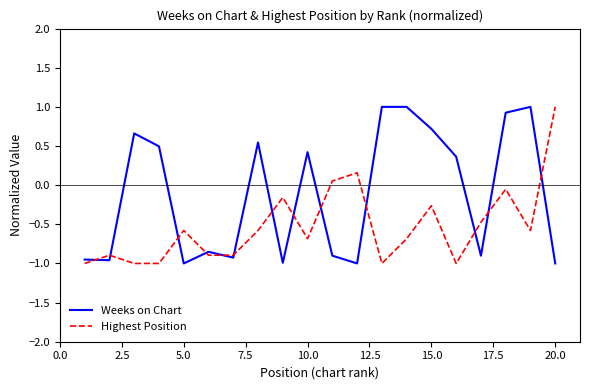

Rank the series by their average value, from lowest to highest.

Highest Position, Weeks on Chart